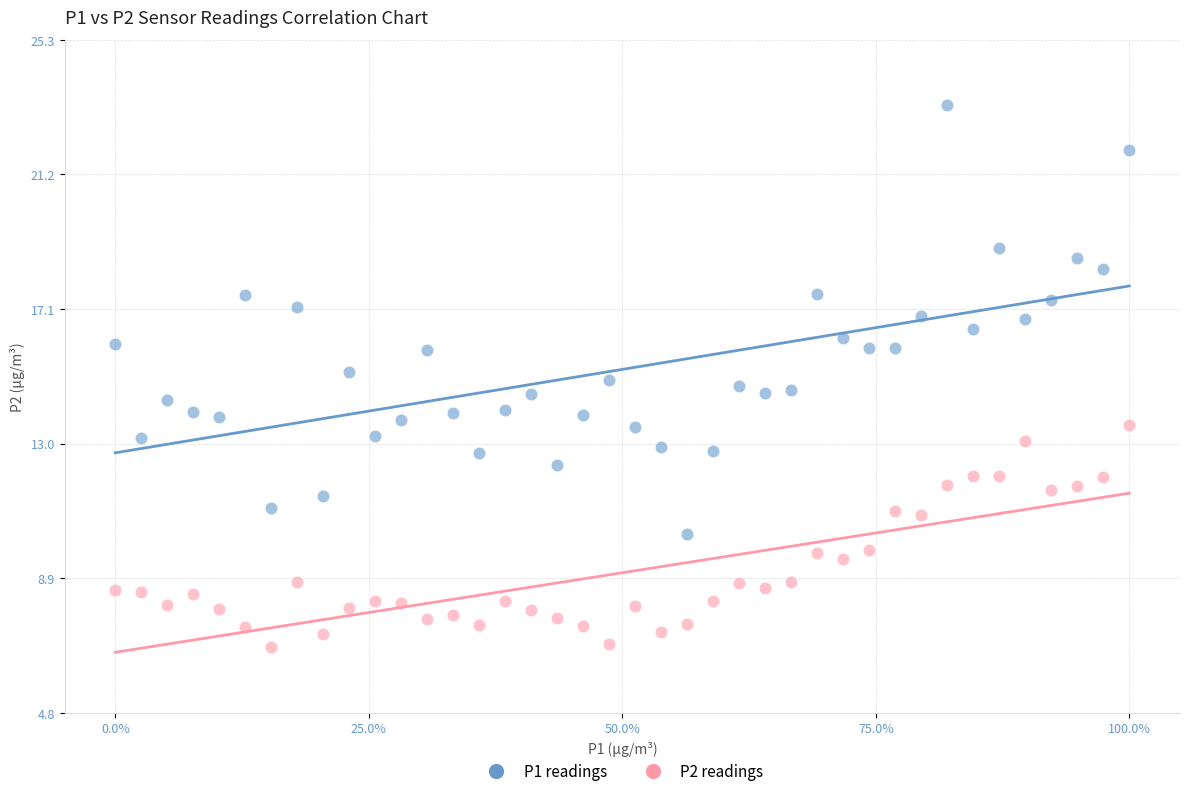

Across all data points, what is the range of Y values (max minus min)?

16.5